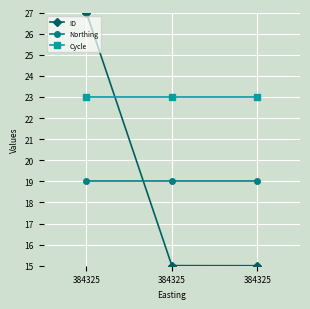

At 384325, list the series in order from smallest to largest.

Northing, Cycle, ID